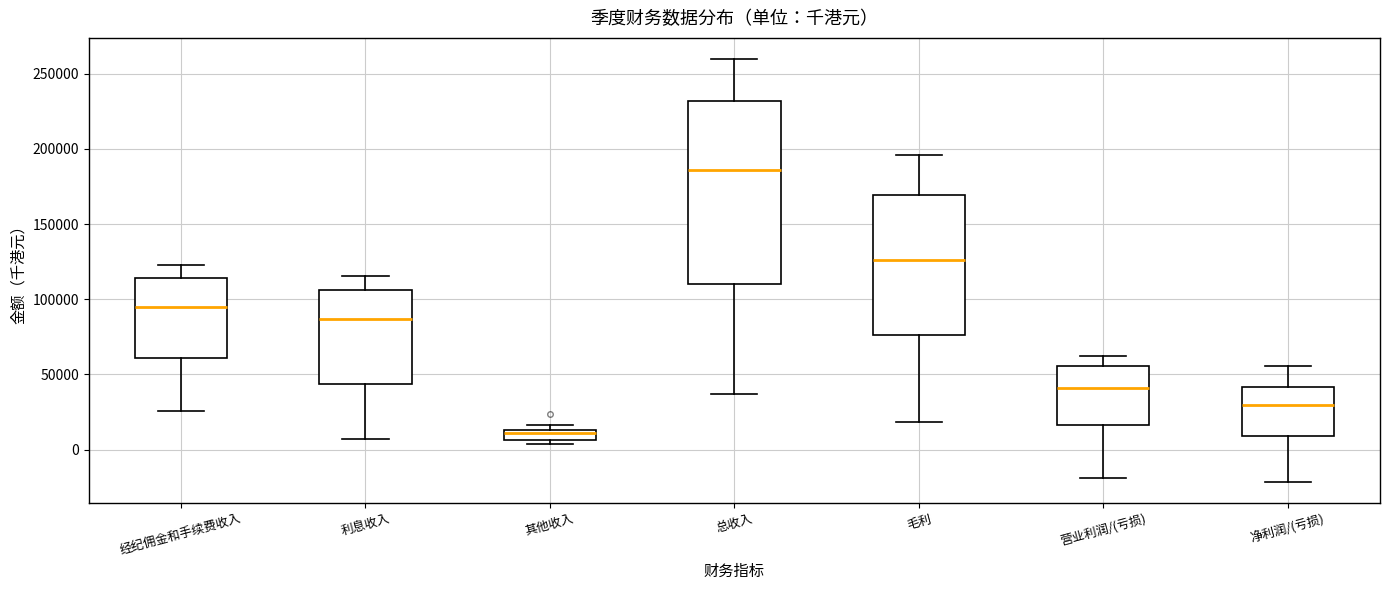

Which box's median line is the highest?

总收入